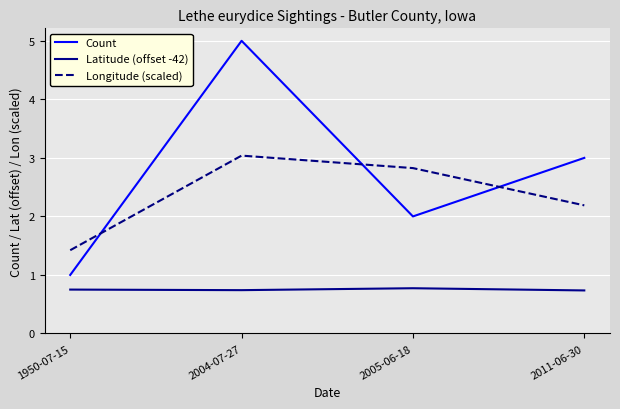

Which series has the widest spread of values?

Count